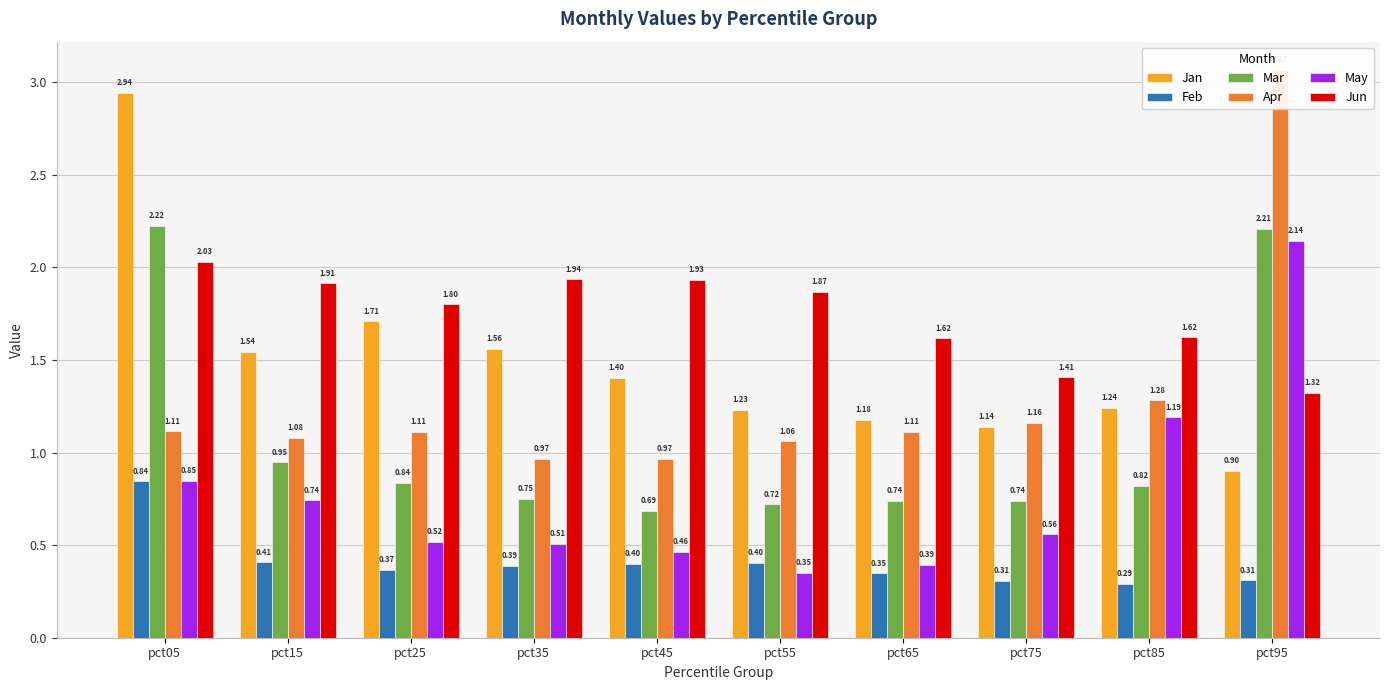

Read the May value at pct15.

0.7